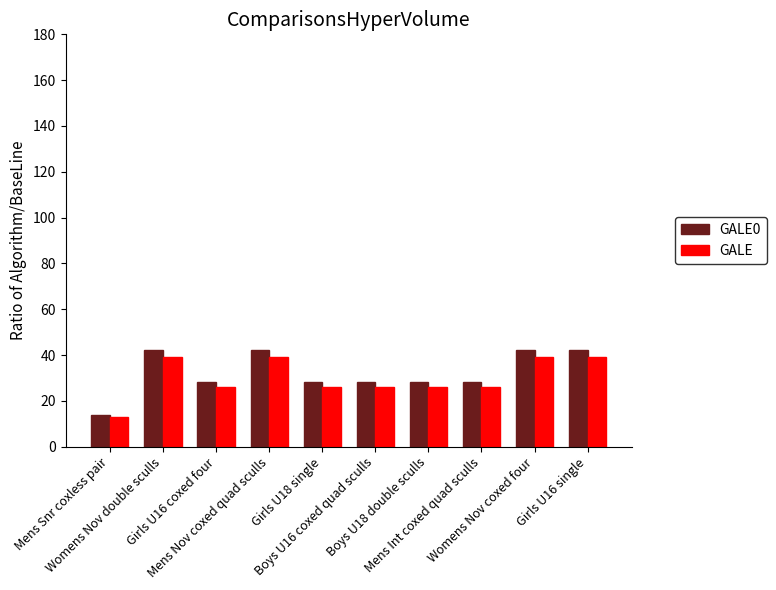

Are the bars horizontal?

No